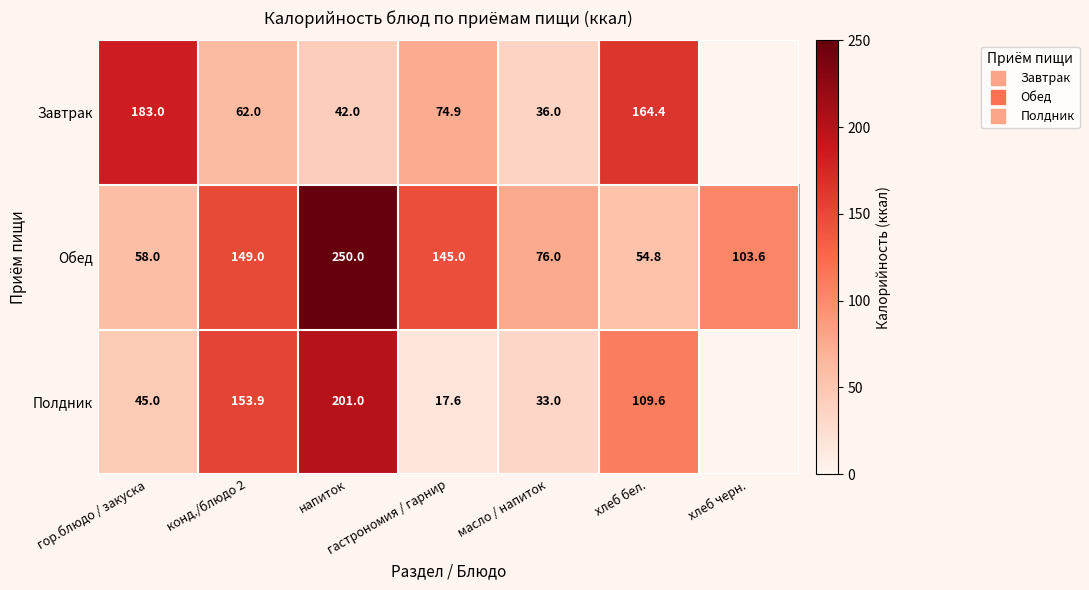

Which series changed the most between гор.блюдо / закуска and масло / напиток?

Завтрак